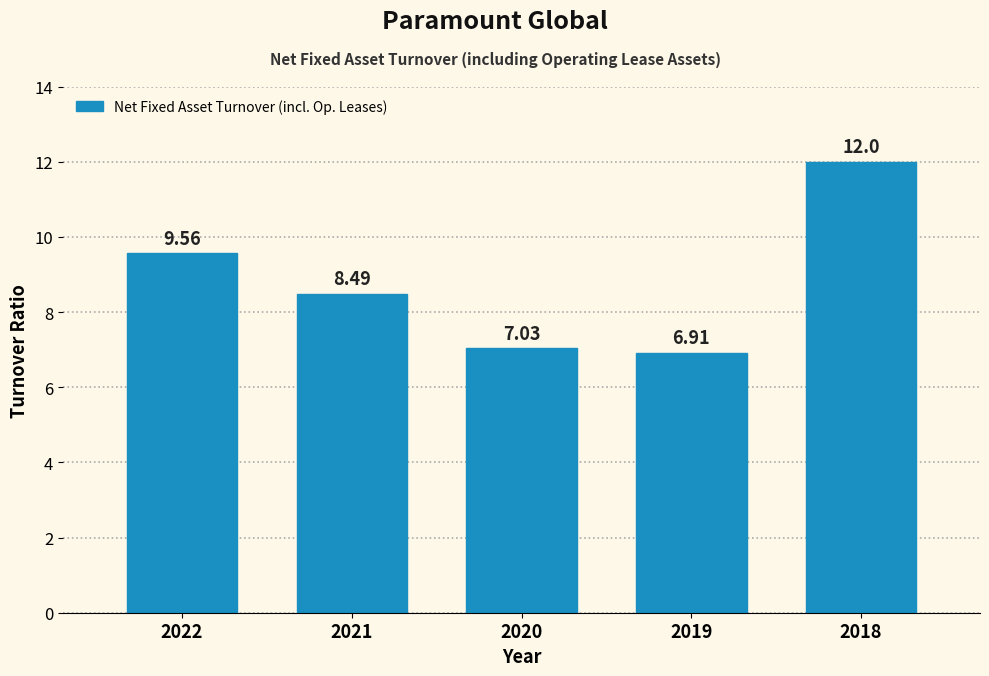

What is the sum of all values?

44.0